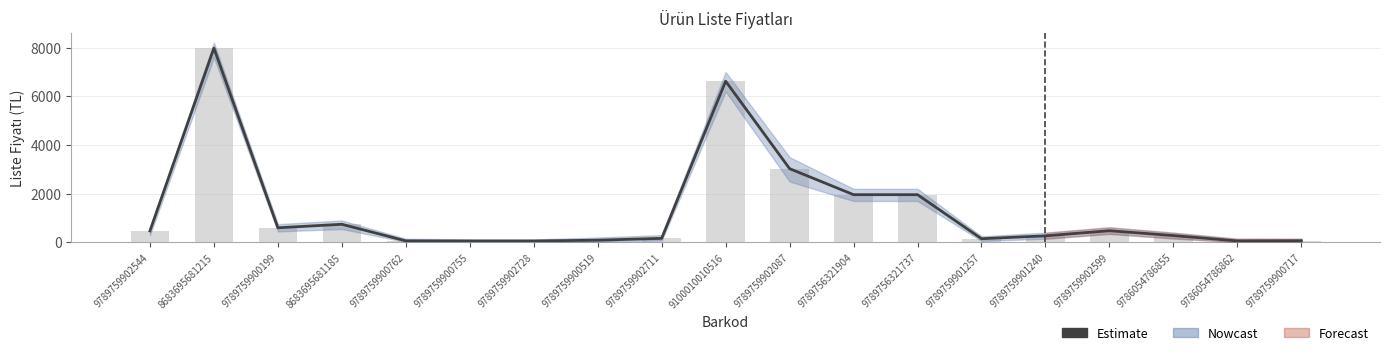

How many data points does each series have?

19